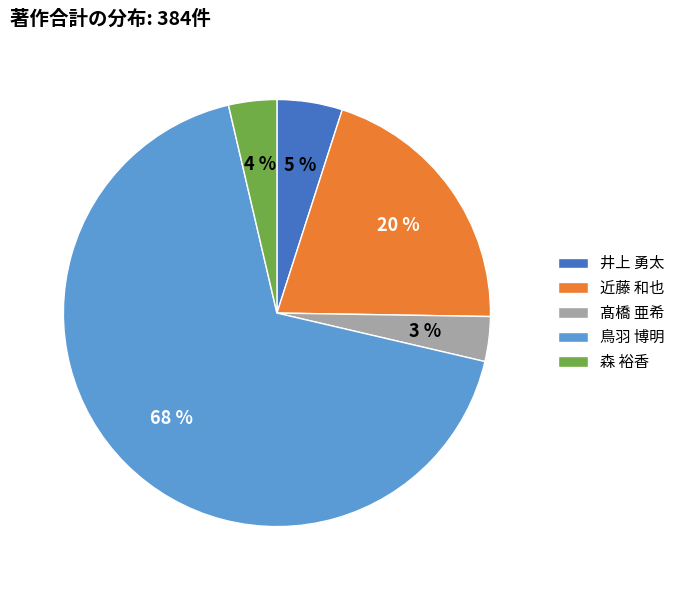

Which has a higher value, 井上 勇太 or 髙橋 亜希?

井上 勇太